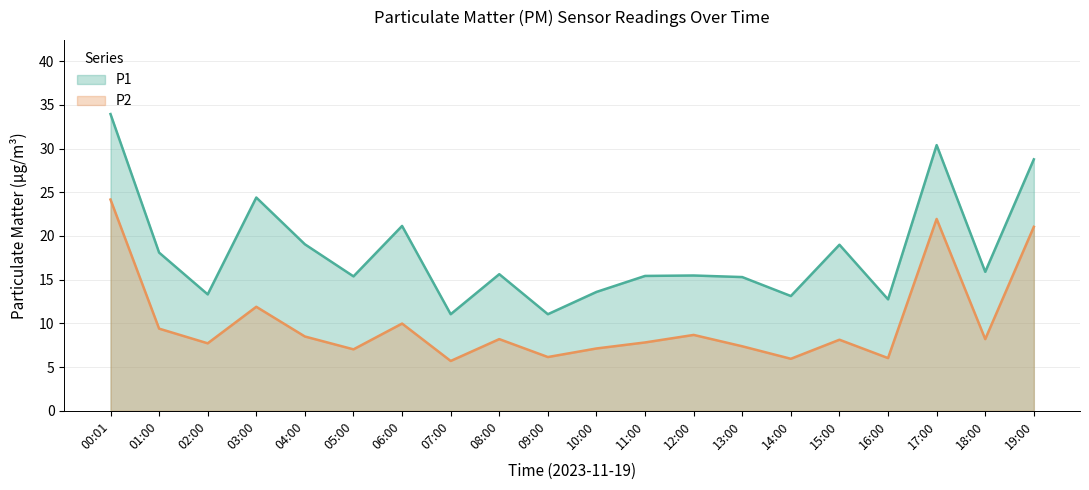

How many interior local valleys does the P1 series have?

7